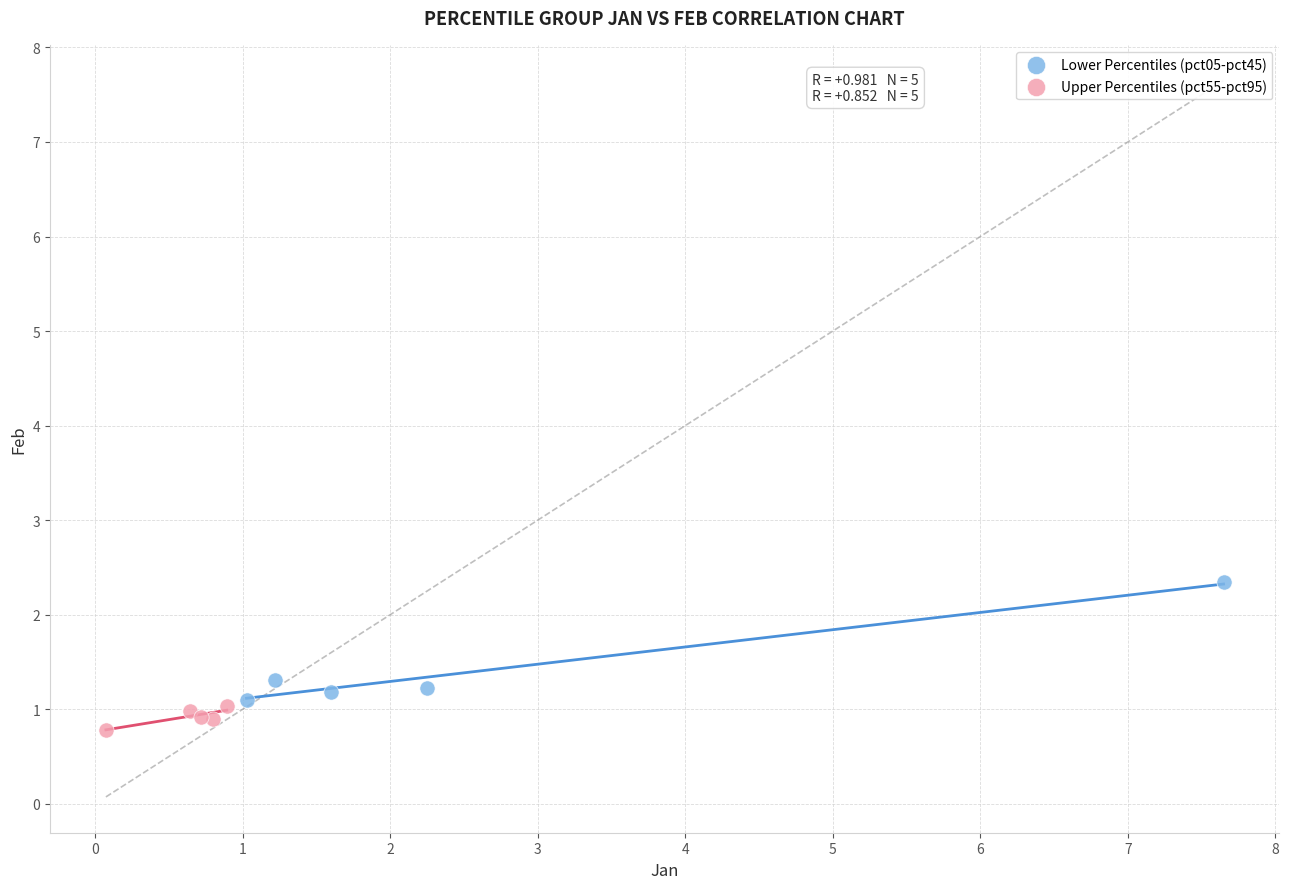

Which series contains the highest Y value?

Lower Percentiles (pct05-pct45)